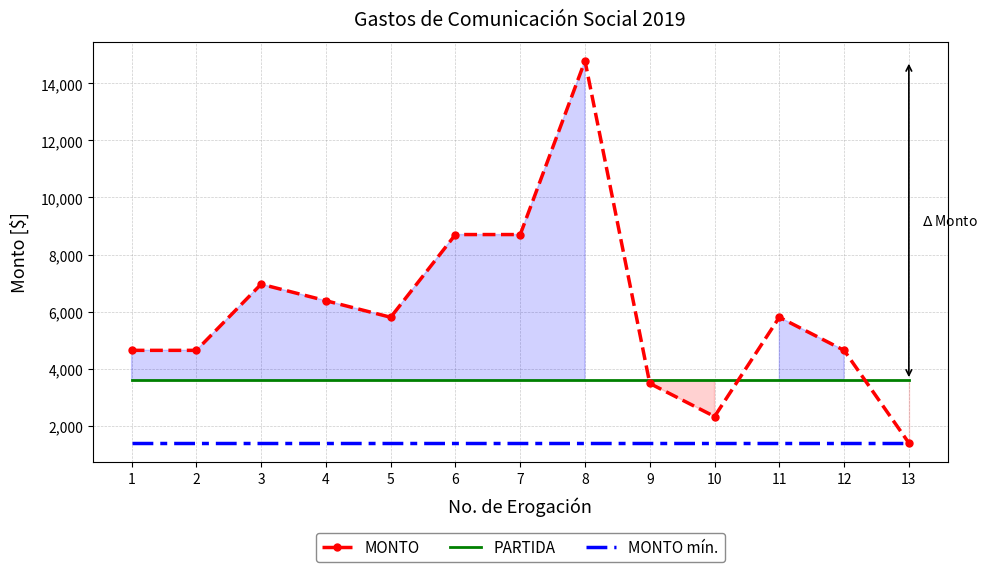

Count the number of data series in this chart.

3